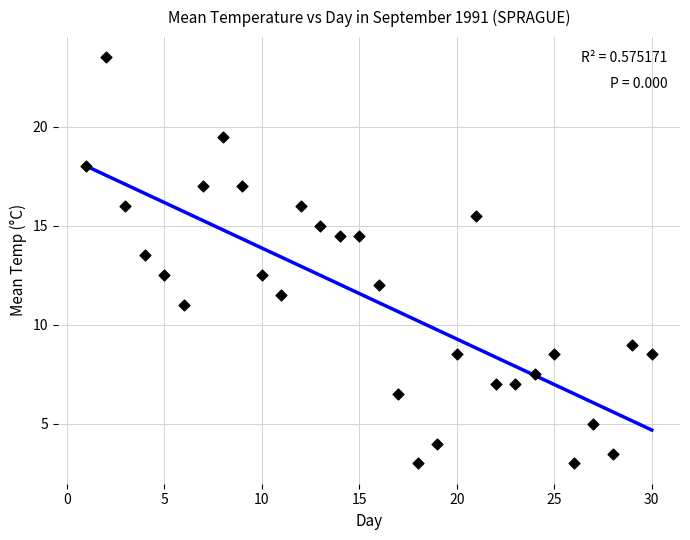

What is the range of X values (max minus min)?

29.0